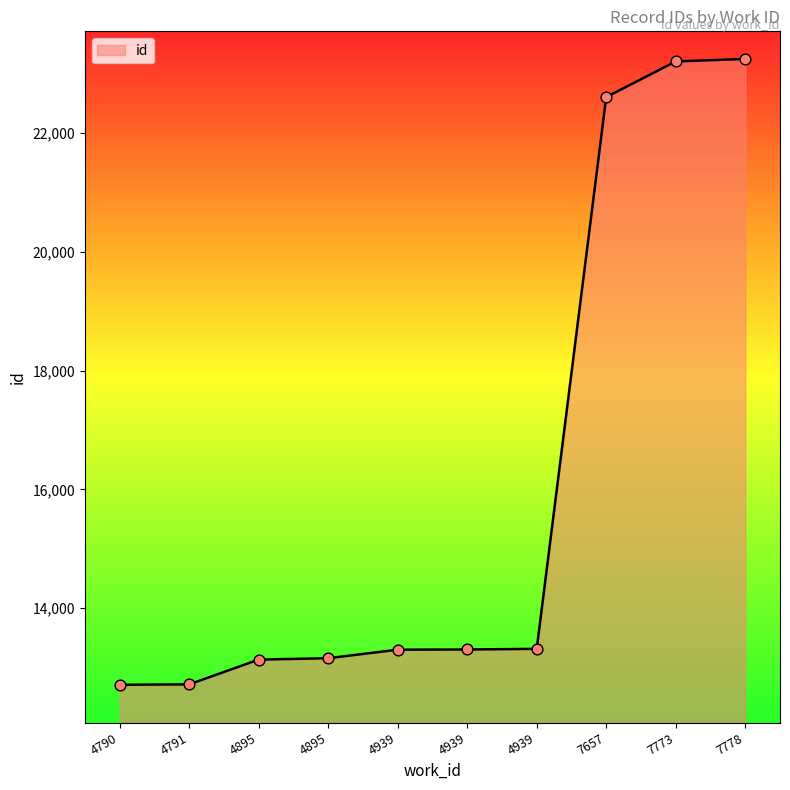

What is the change in value from 4791 to 4895?

+440